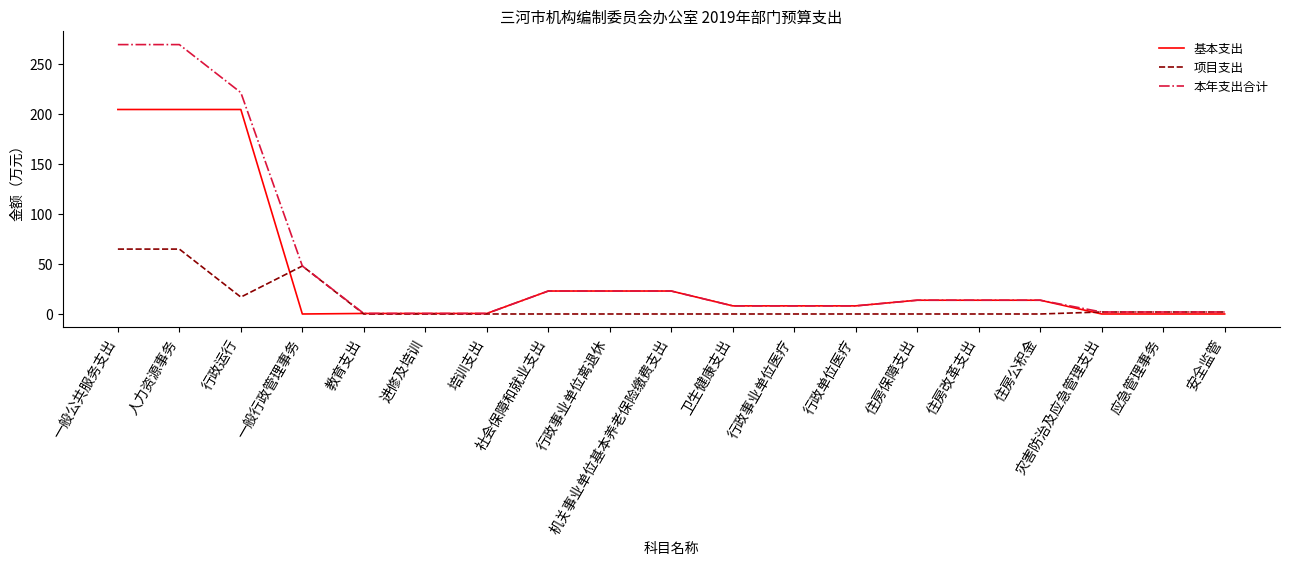

Rank the series by their average value, from lowest to highest.

项目支出, 基本支出, 本年支出合计